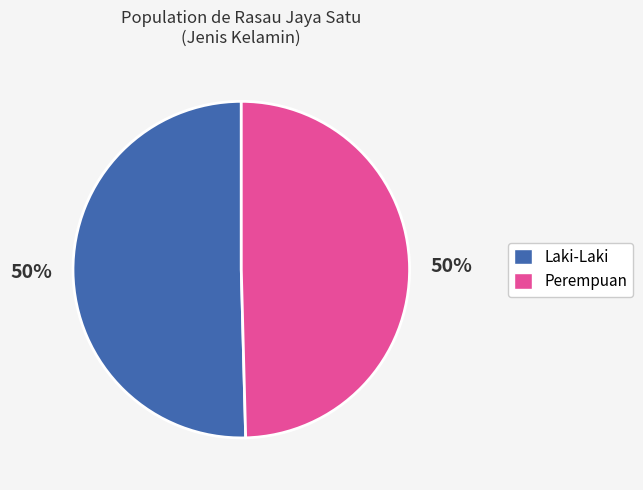

Is it true that Laki-Laki is 35% of the pie?

False